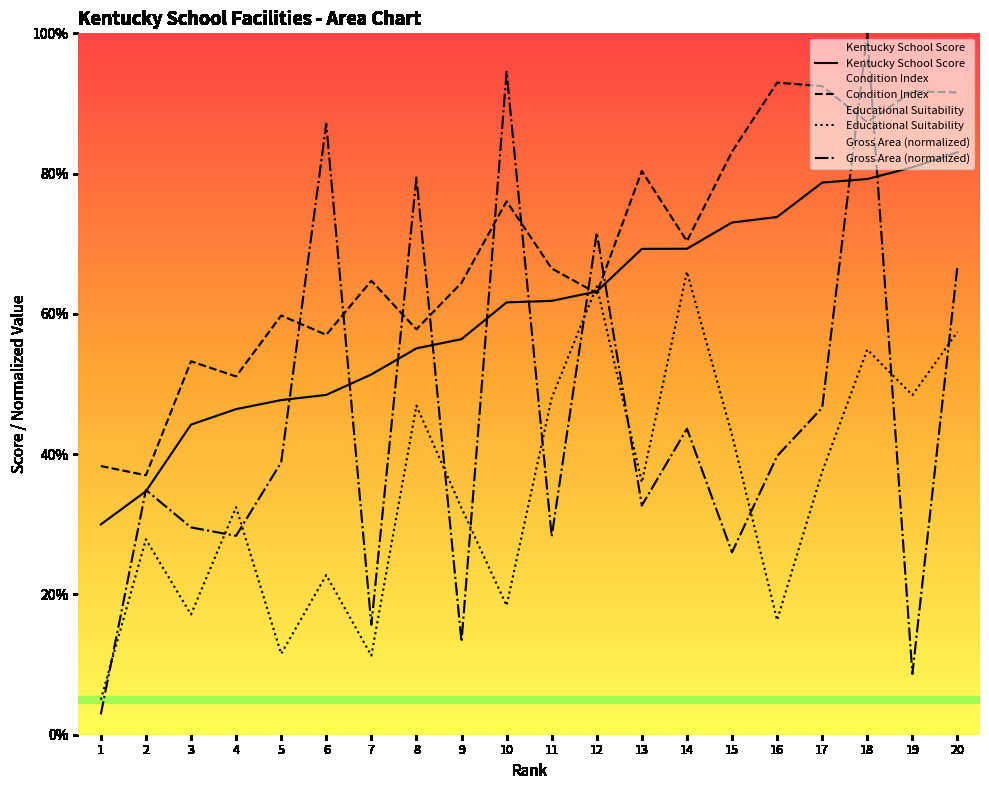

Read the Condition Index value at 1.

0.4